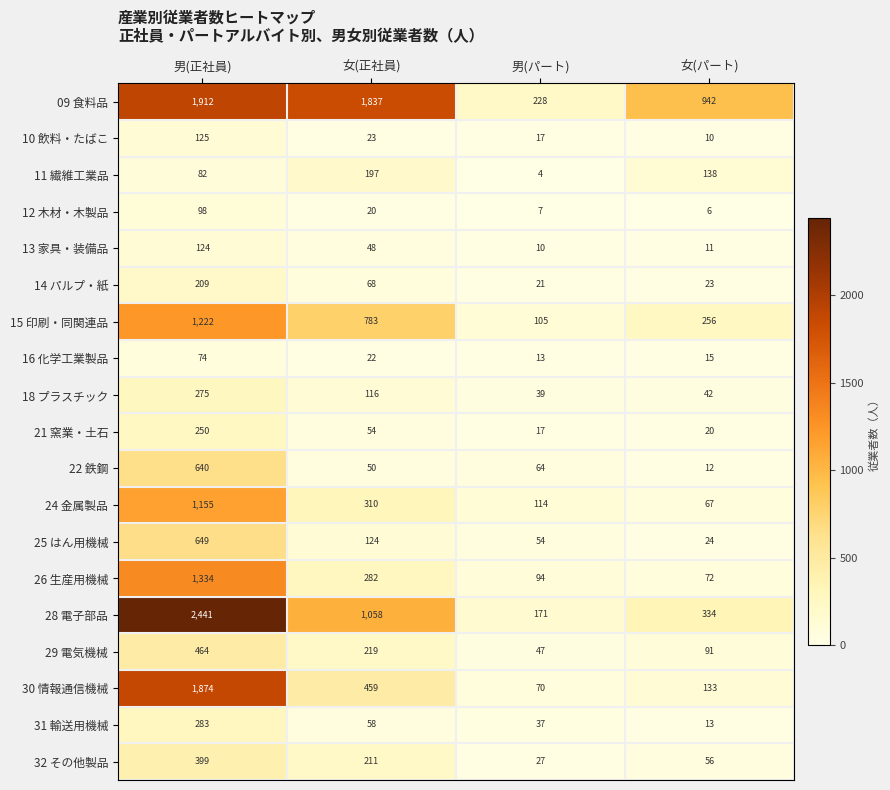

At which label is 12 木材・木製品 closest to 52?

女(正社員)